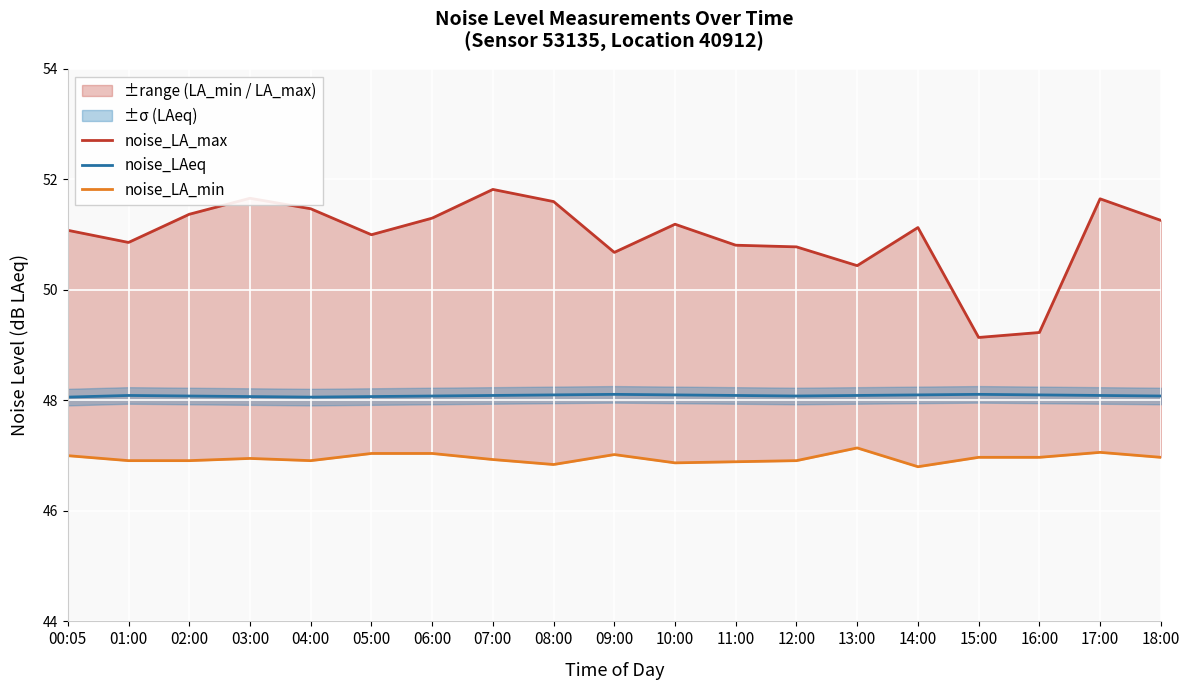

What is the label of the 15th point from the right?

04:00